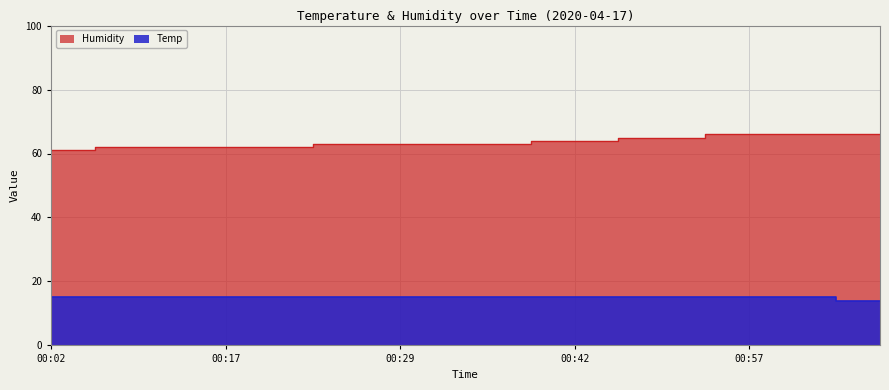

The Humidity series shows 25 at 00:32. True or false?

False